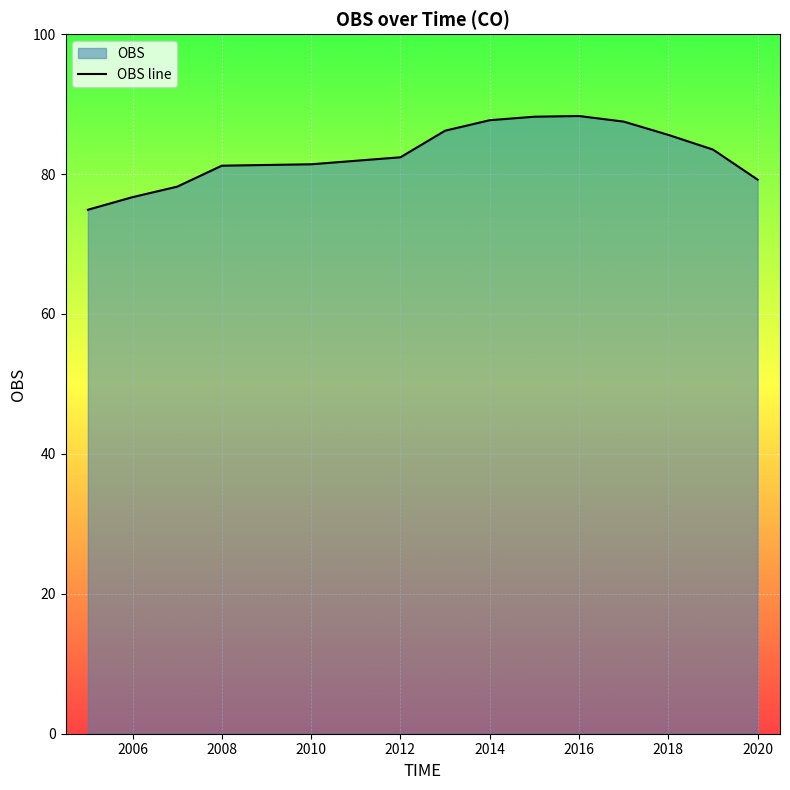

What is the difference between the maximum and minimum values?

13.4